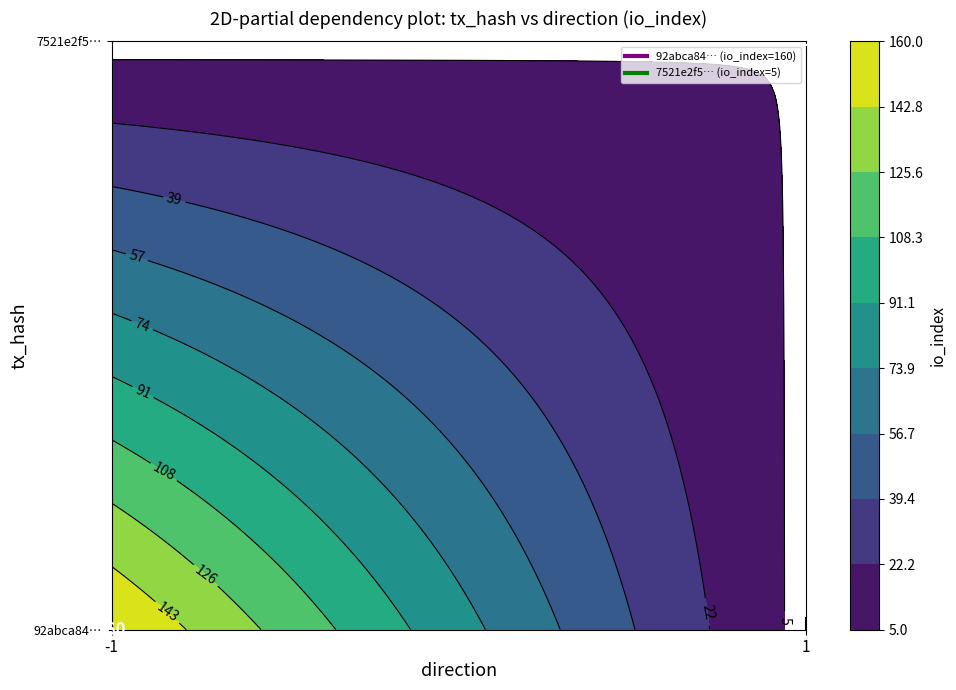

True or false: 7521e2f5b37fcc3ae76a3bdf91152aa9a514906 has a value of 5 at io_index.

True